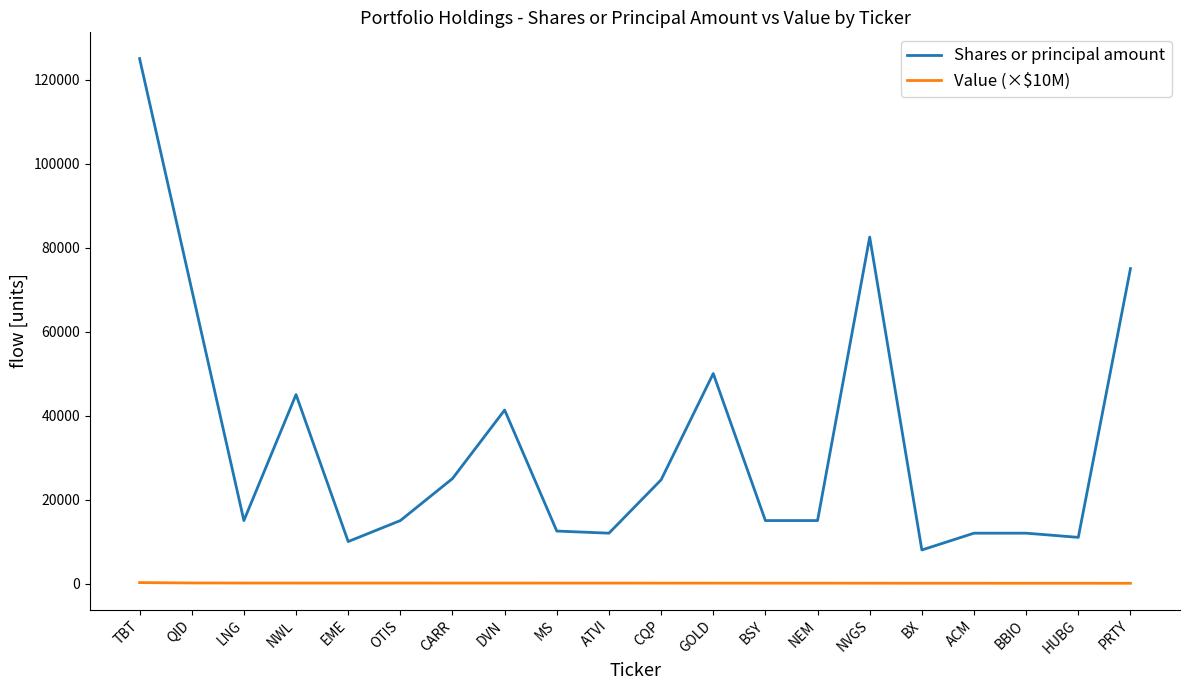

True or false: Shares or principal amount and Value (×$10M) cross at least once.

False